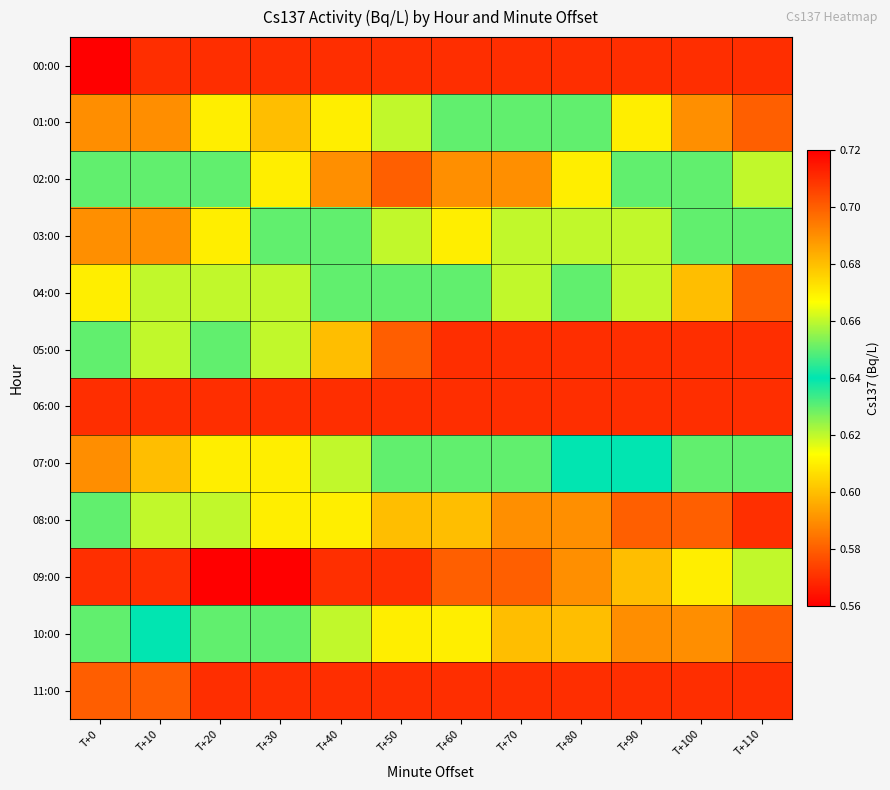

How many series are shown in this chart?

12